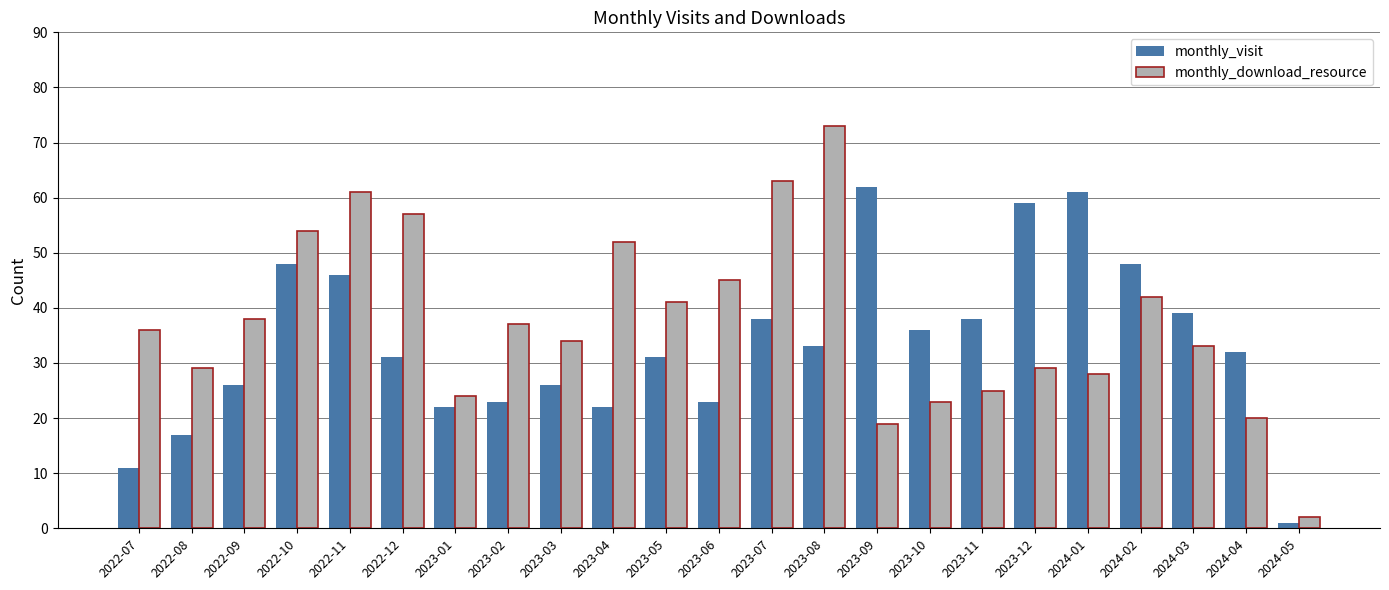

Reading right to left, list all the values displayed in this chart.

monthly_visit: 2024-05=1	2024-04=32	2024-03=39	2024-02=48	2024-01=61	2023-12=59	2023-11=38	2023-10=36	2023-09=62	2023-08=33	2023-07=38	2023-06=23	2023-05=31	2023-04=22	2023-03=26	2023-02=23	2023-01=22	2022-12=31	2022-11=46	2022-10=48	2022-09=26	2022-08=17	2022-07=11
monthly_download_resource: 2024-05=2	2024-04=20	2024-03=33	2024-02=42	2024-01=28	2023-12=29	2023-11=25	2023-10=23	2023-09=19	2023-08=73	2023-07=63	2023-06=45	2023-05=41	2023-04=52	2023-03=34	2023-02=37	2023-01=24	2022-12=57	2022-11=61	2022-10=54	2022-09=38	2022-08=29	2022-07=36